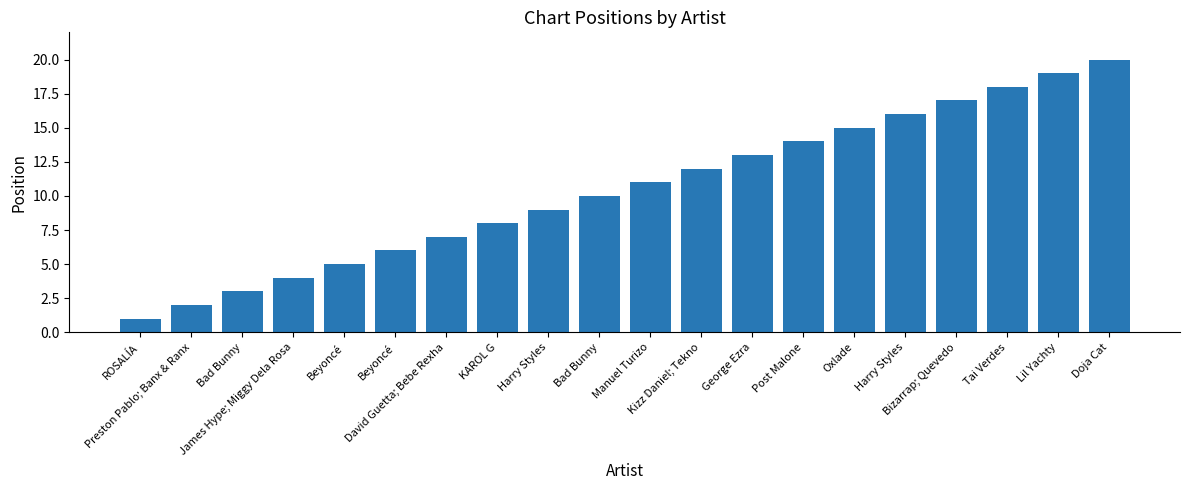

List the labels in order of value, largest first.

Doja Cat, Lil Yachty, Tai Verdes, Bizarrap; Quevedo, Harry Styles, Oxlade, Post Malone, George Ezra, Kizz Daniel; Tekno, Manuel Turizo, Bad Bunny, Harry Styles, KAROL G, David Guetta; Bebe Rexha, Beyoncé, Beyoncé, James Hype; Miggy Dela Rosa, Bad Bunny, Preston Pablo; Banx & Ranx, ROSALÍA